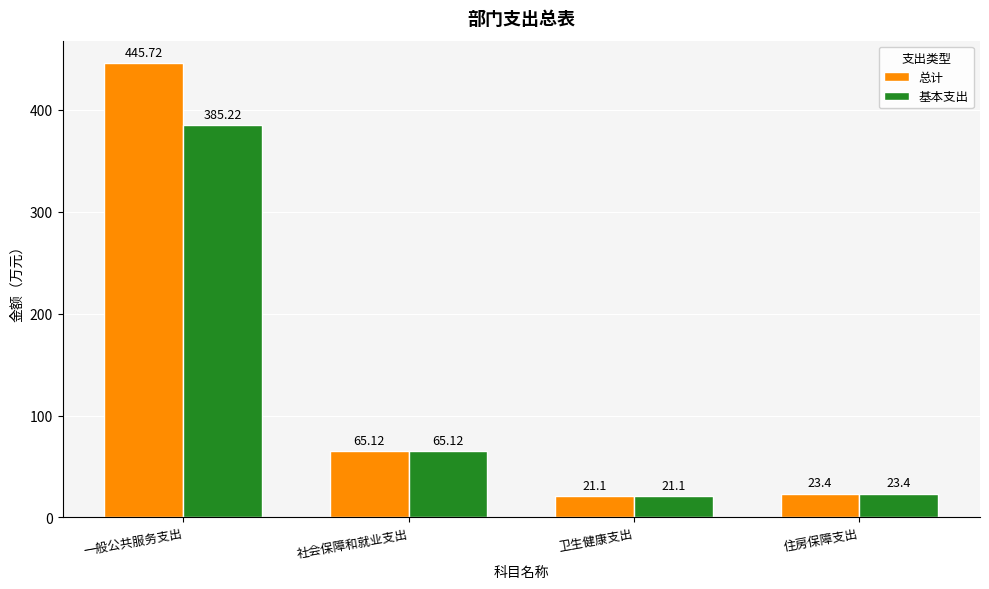

How many groups of bars are there?

4